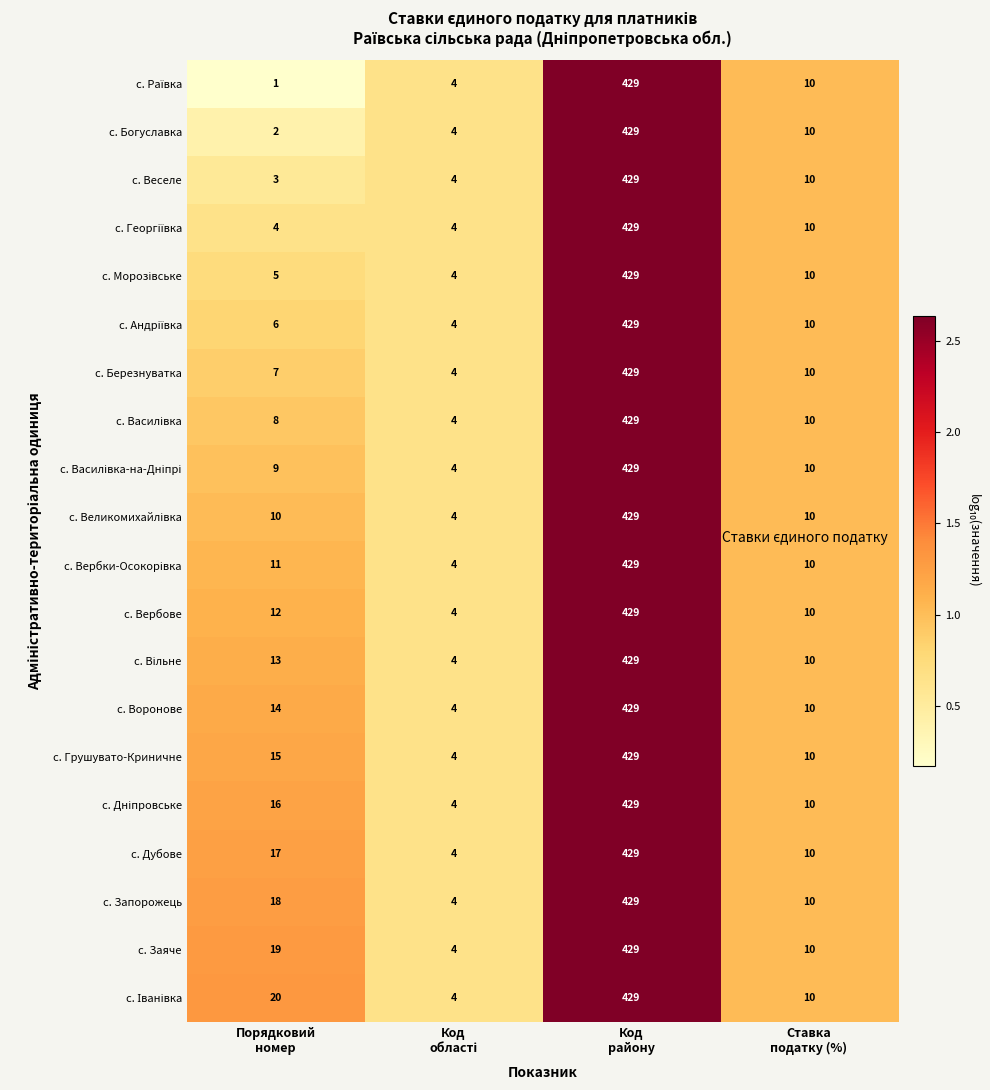

What is the total value across all series at Код
району?

8580